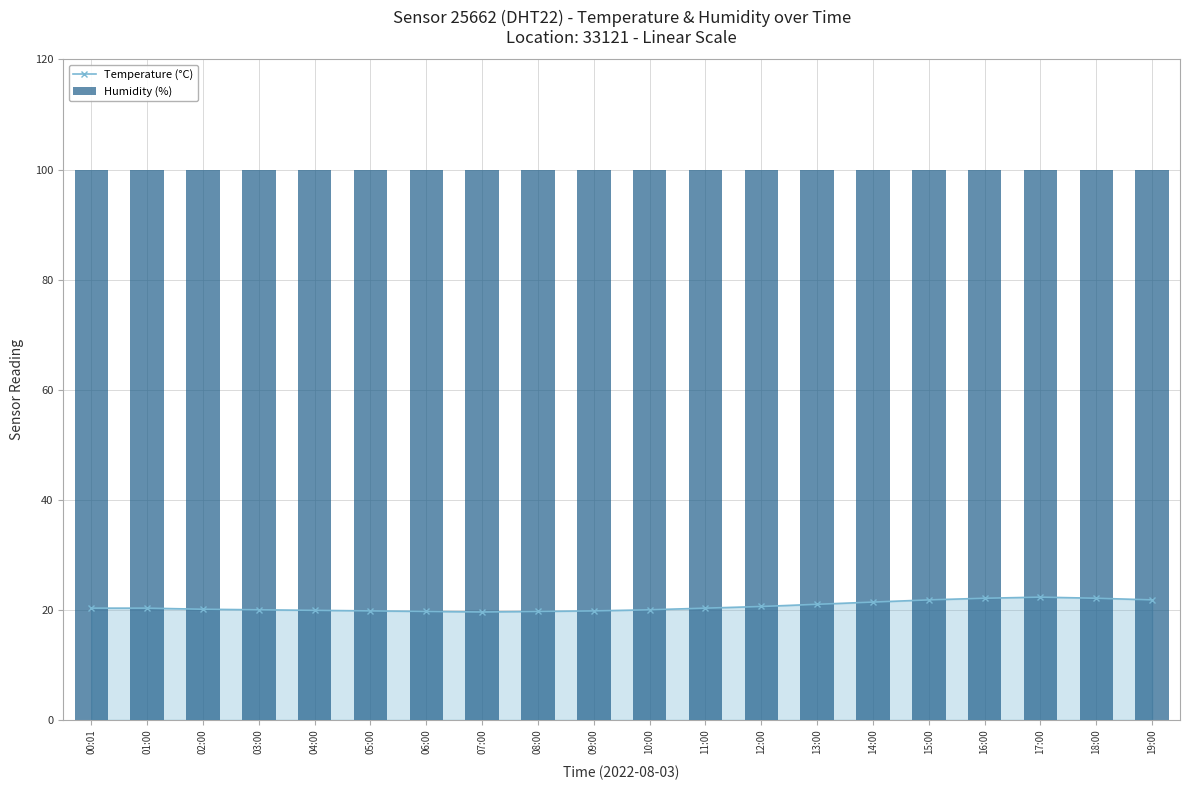

What position from the left is 05:00?

6